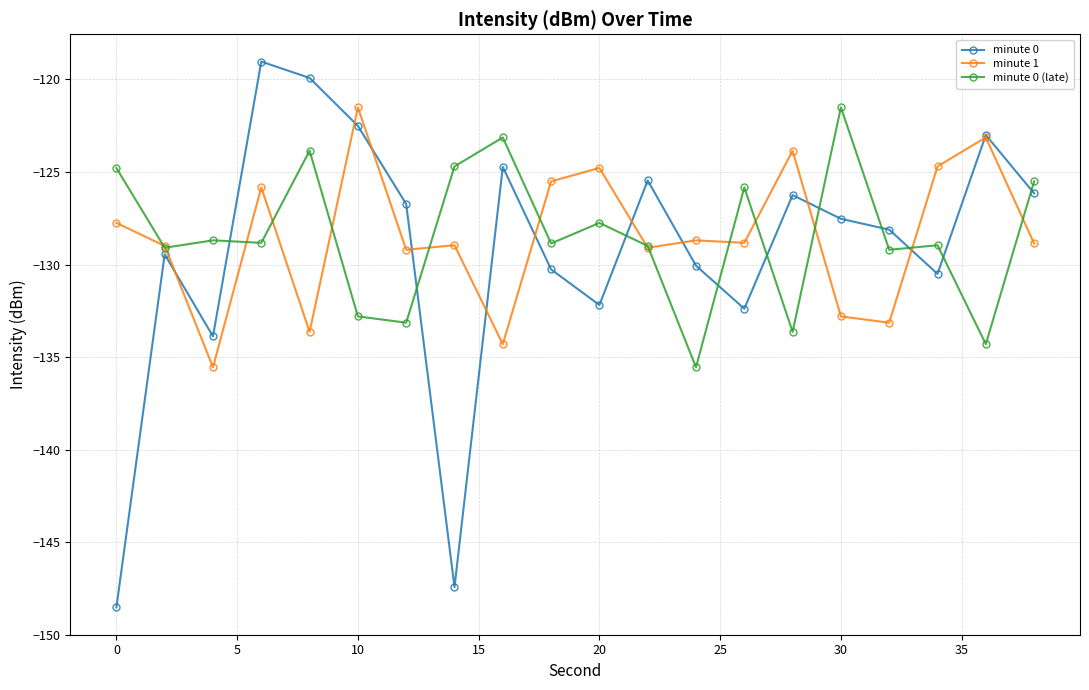

How many lines are shown in the chart?

3